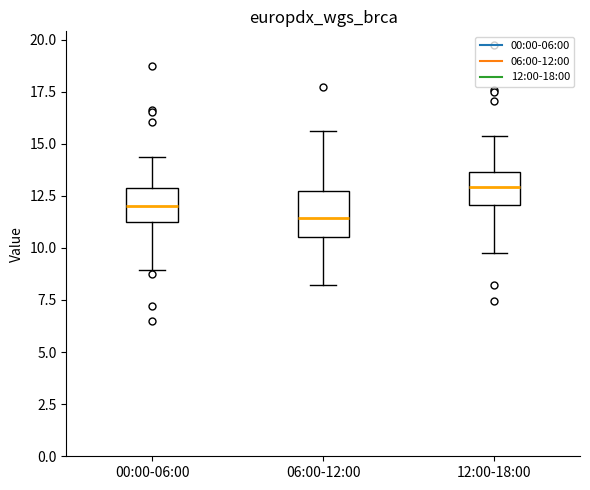

Reading left to right, read every box against the y-axis: the position of its median line, the range the box covers, and the ends of its whiskers. The values are not printed on the chart, so give them approximately, as read against the axis.

00:00-06:00: median 12.0, box 11.5 to 13.0, whiskers 9.0 to 14.5
06:00-12:00: median 11.5, box 10.5 to 12.5, whiskers 8.0 to 15.5
12:00-18:00: median 13.0, box 12.0 to 13.5, whiskers 10.0 to 15.5